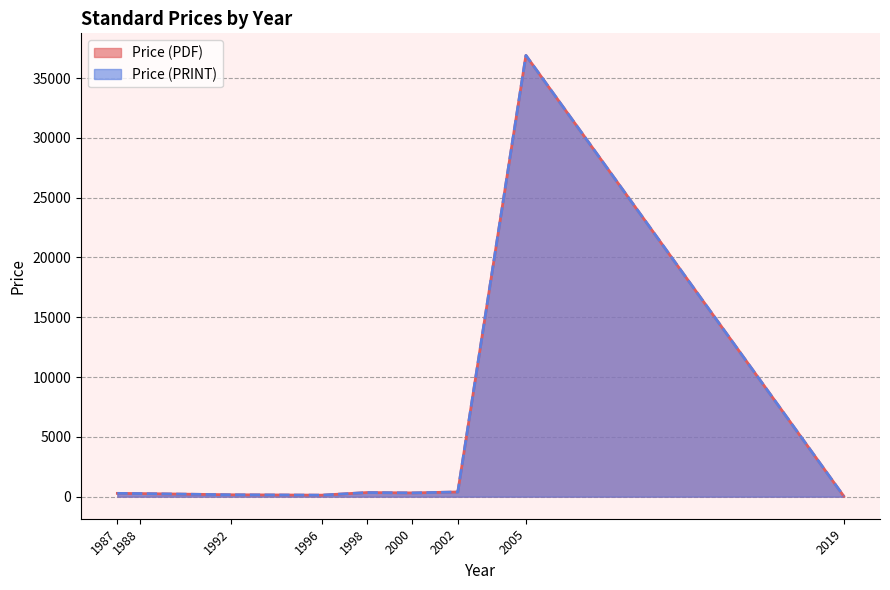

Rank the series at 2005 from highest to lowest value.

Price (PDF), Price (PRINT)